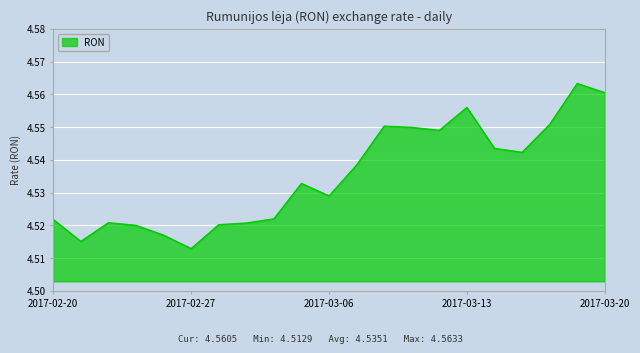

How many values are between 4 and 5?

21